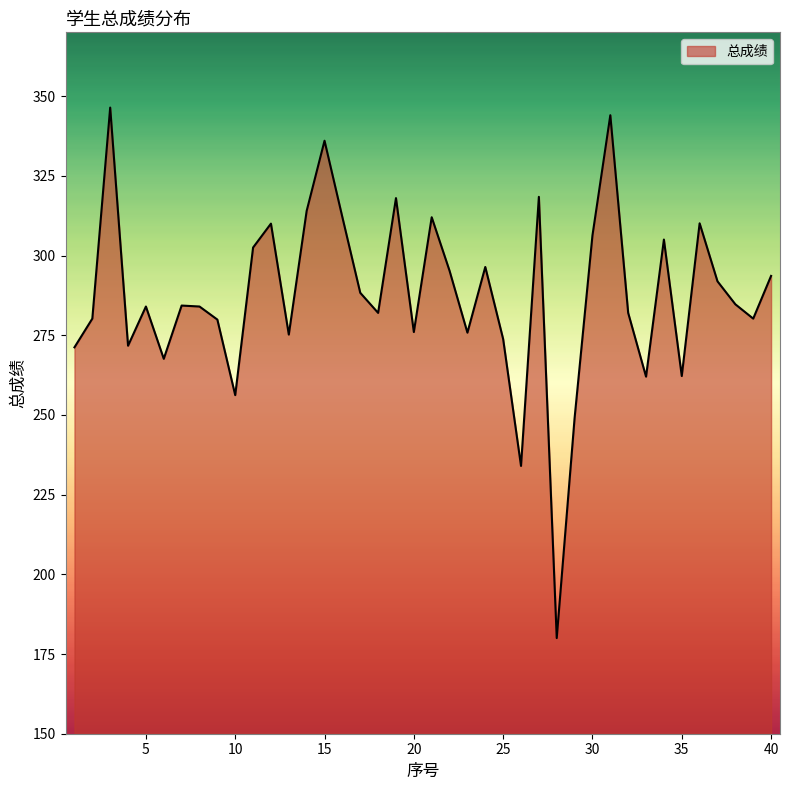

What is the maximum value shown in the chart?

346.4